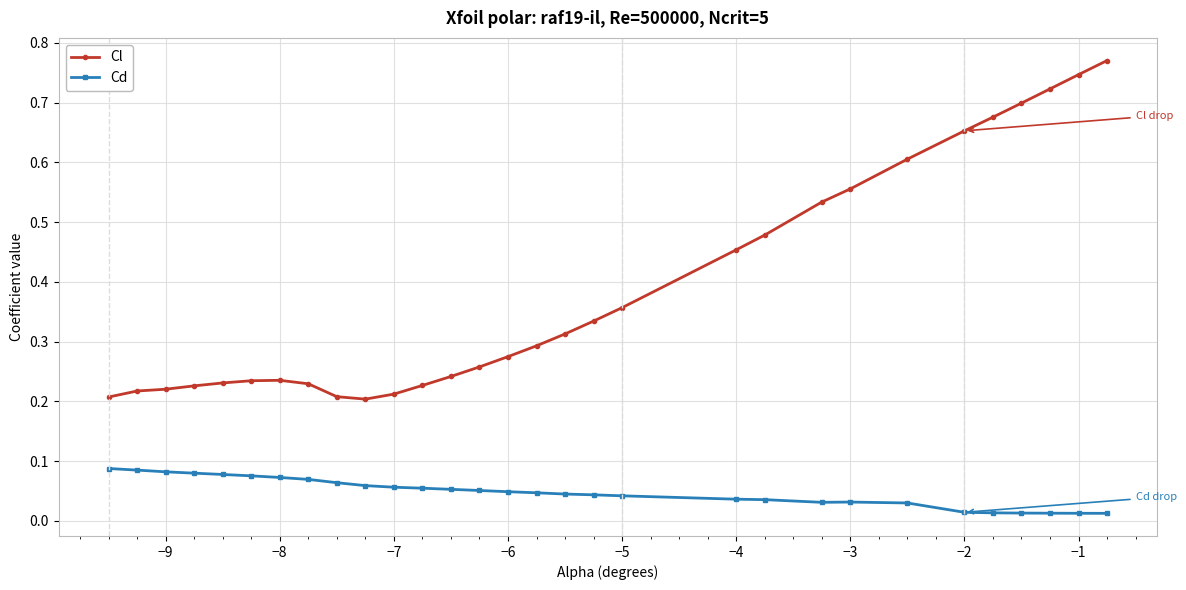

True or false: Cd and Cl intersect in this chart.

False